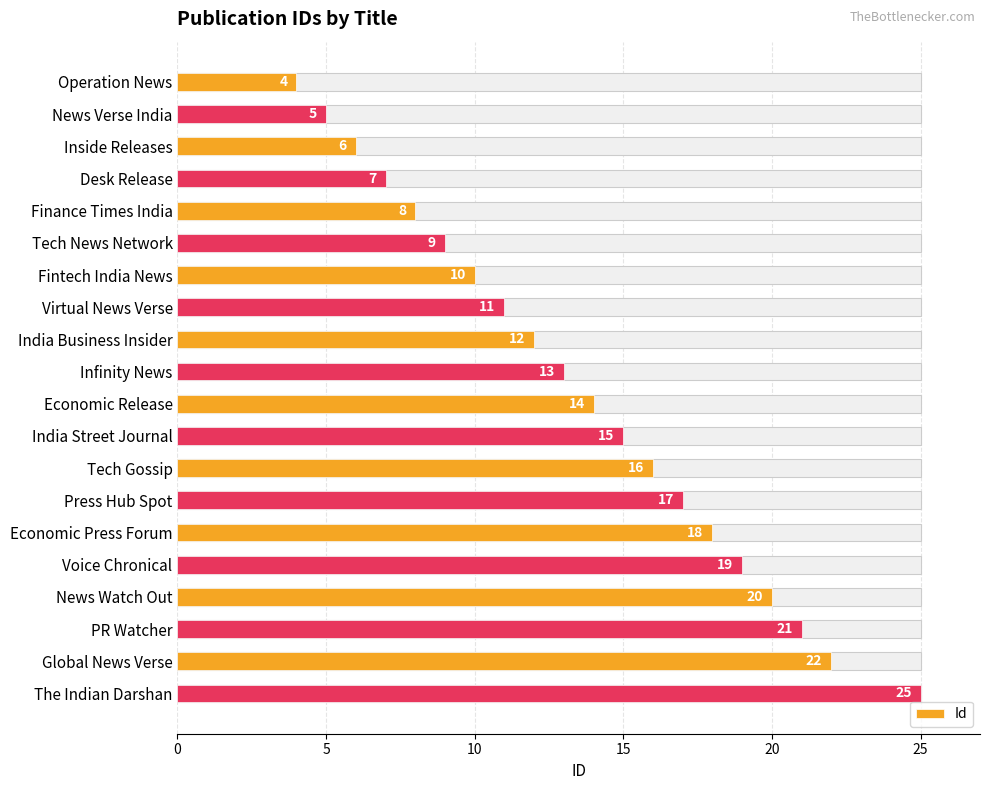

Are the bars grouped side by side (vs. stacked)?

No